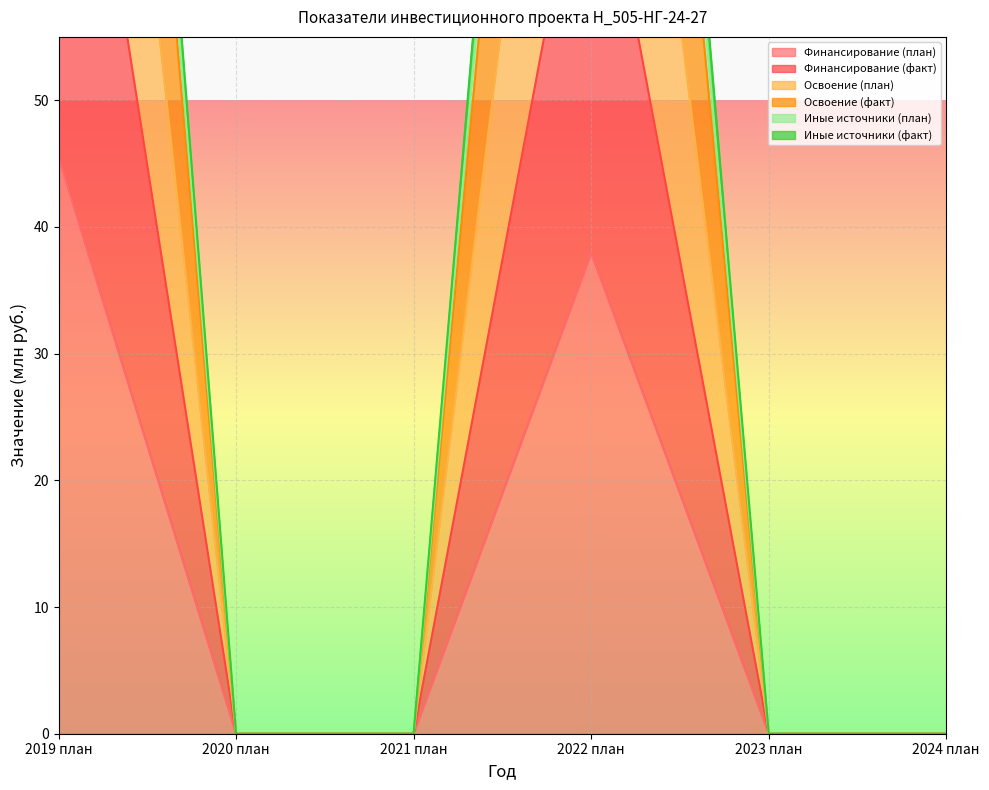

Rank the series at 2020 план from lowest to highest value.

Финансирование (план), Финансирование (факт), Освоение (план), Освоение (факт), Иные источники (план), Иные источники (факт)